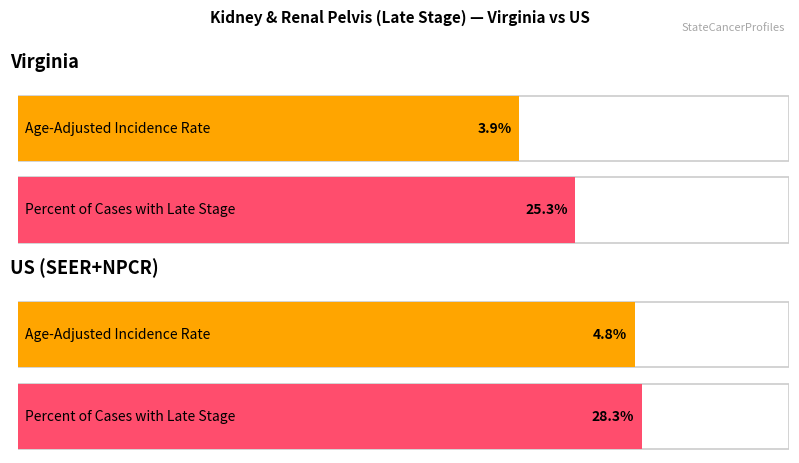

What is the sum of all Percent of Cases with Late Stage values?

53.6